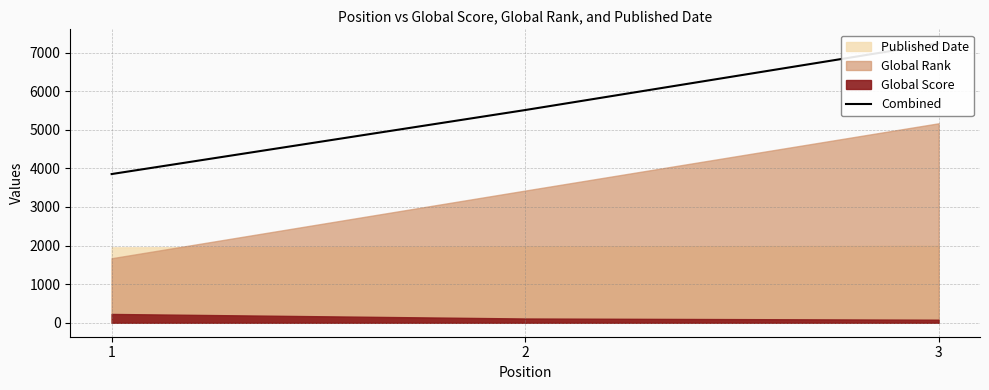

Which category has the lowest value across all series?

1